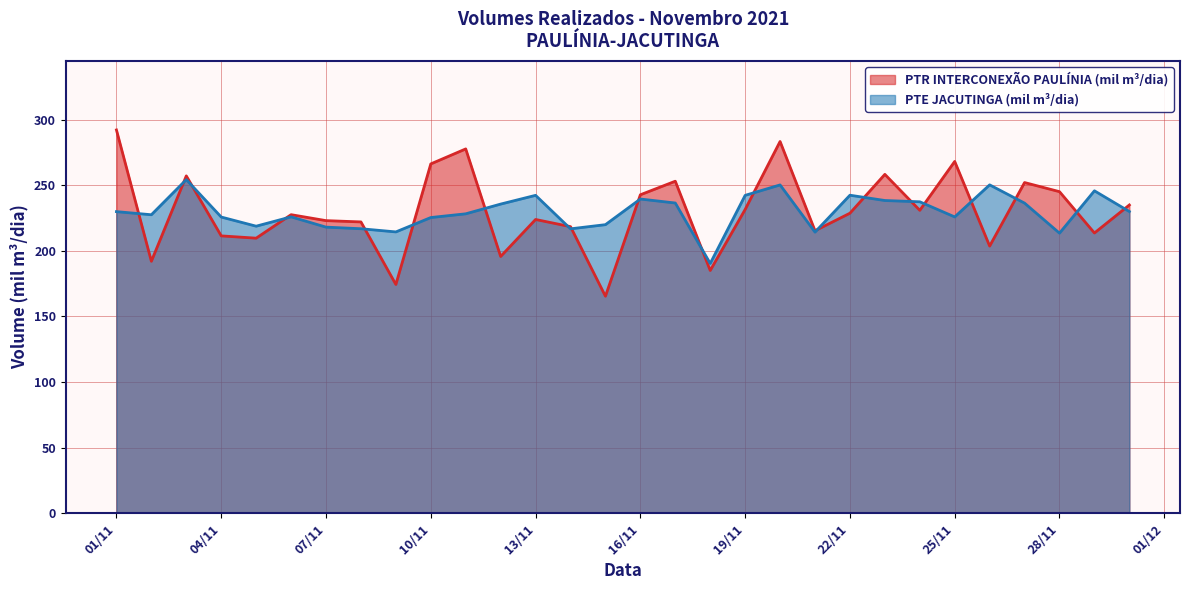

At which category does PTR INTERCONEXÃO PAULÍNIA (mil m³/dia) reach its first local valley?

2021-11-02